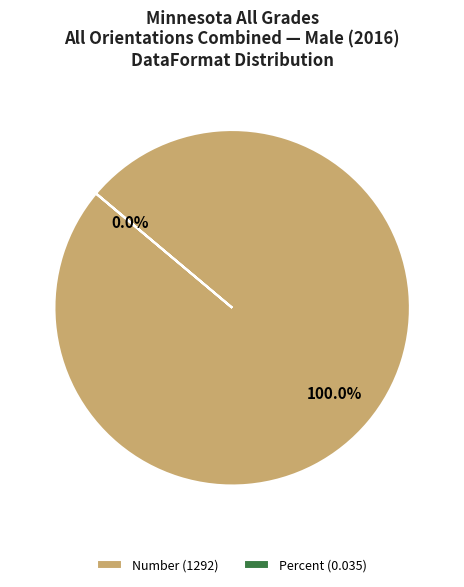

Count the number of slices in the pie.

2